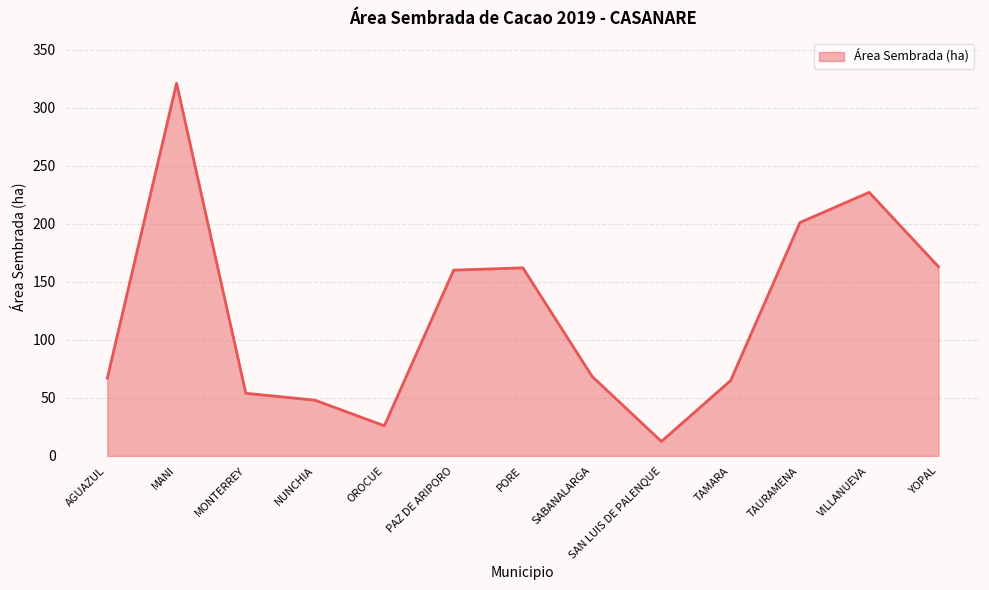

What is the difference between the maximum and minimum values?

308.5